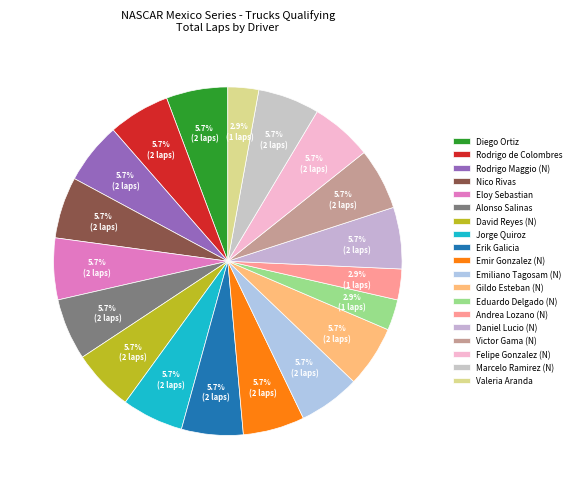

What percentage do Diego Ortiz and Felipe Gonzalez (N) together represent?

11.4%